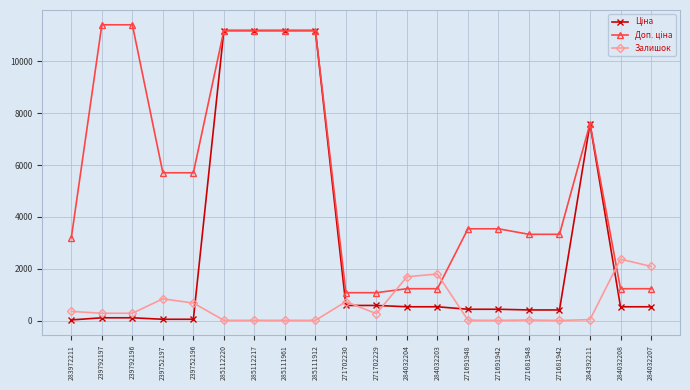

At how many categories does at least one series exceed 8498?

6